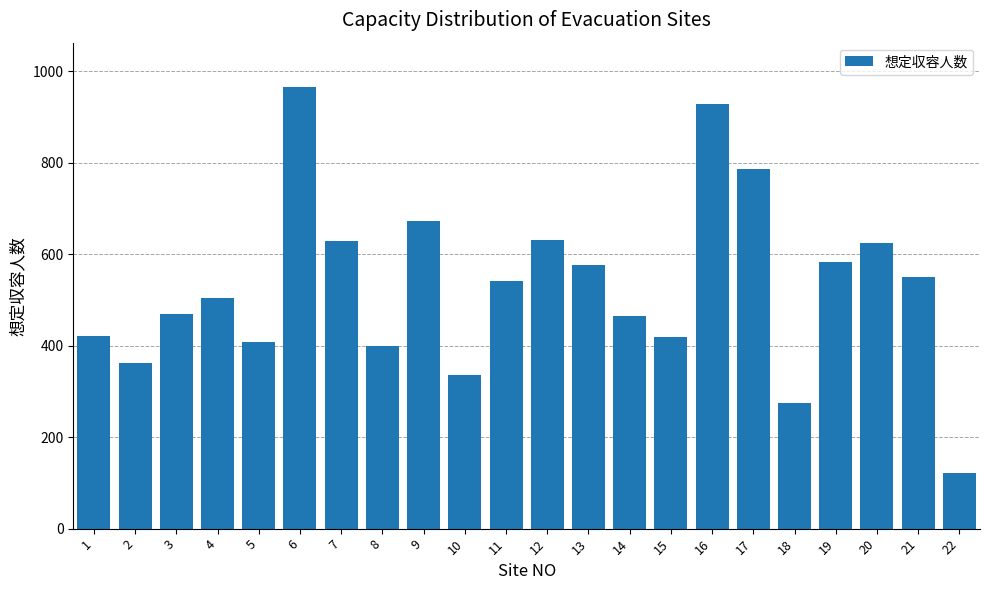

Which category has the lowest value across all series?

22